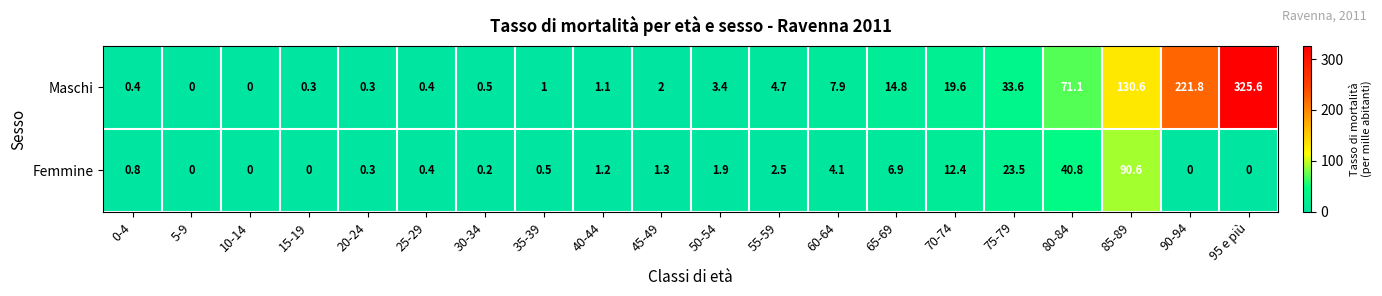

At which label is Maschi closest to 162?

85-89